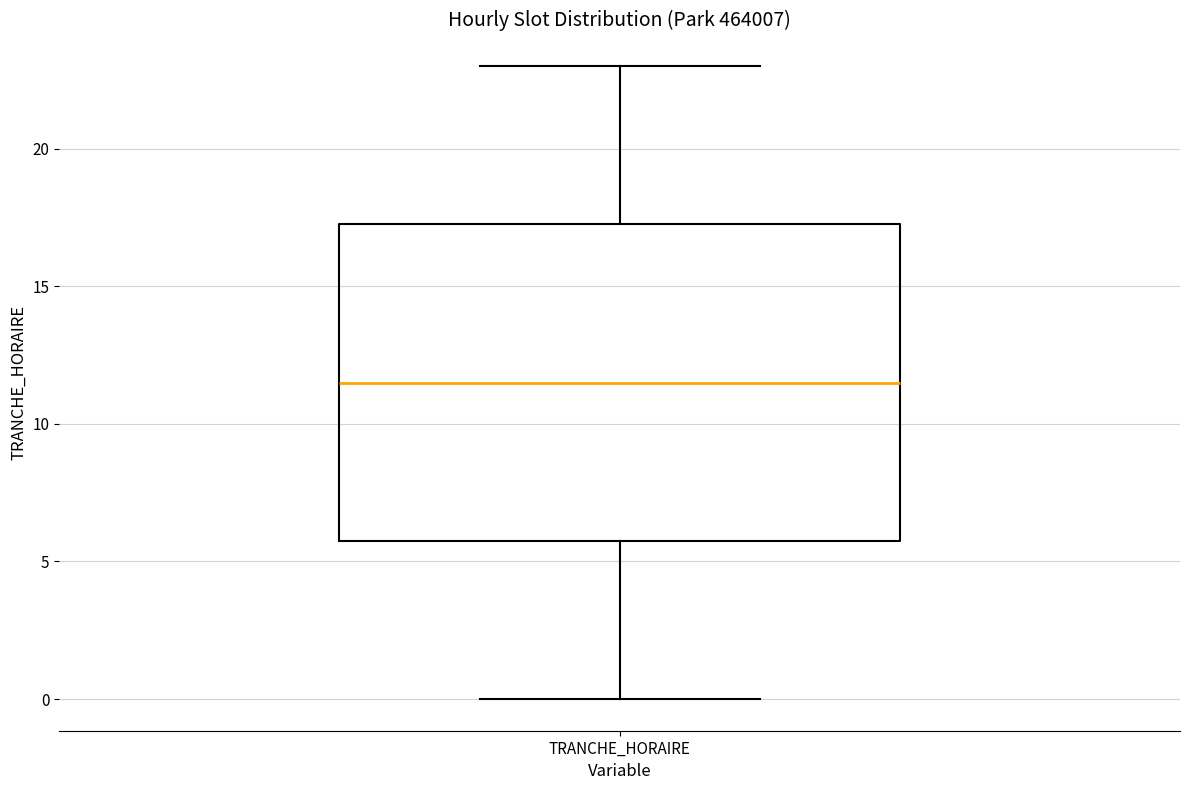

Transcribe this box plot: give where the median line is, the range the box spans, and where the two whiskers end, as read against the y-axis. The values are not printed on the chart, so give them approximately, as read against the axis.

median 11.5, box 6.0 to 17.5, whiskers 0.0 to 23.0